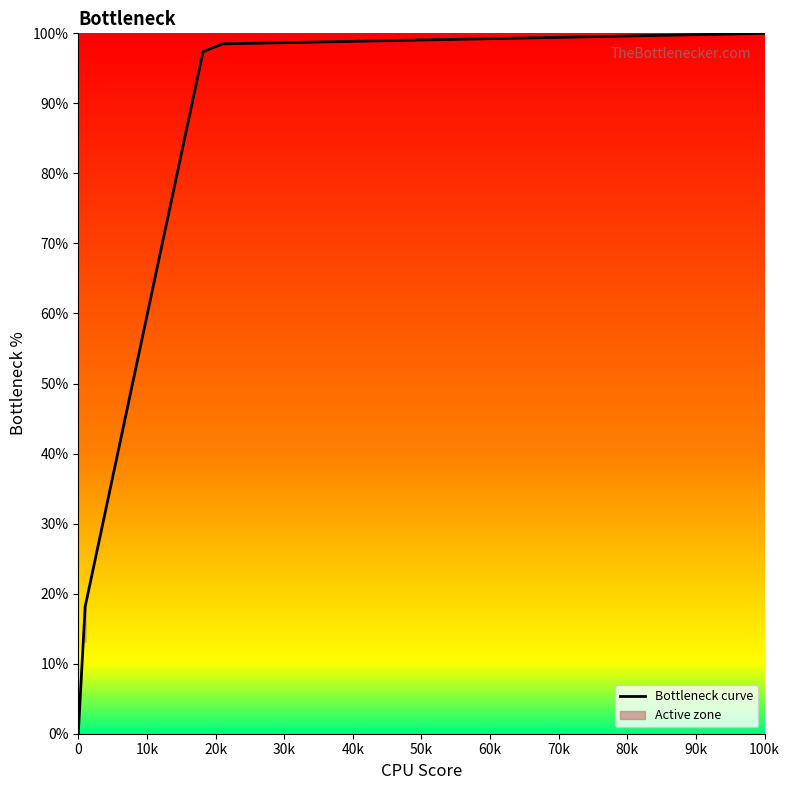

The value at 70k is 173.0. True or false?

False